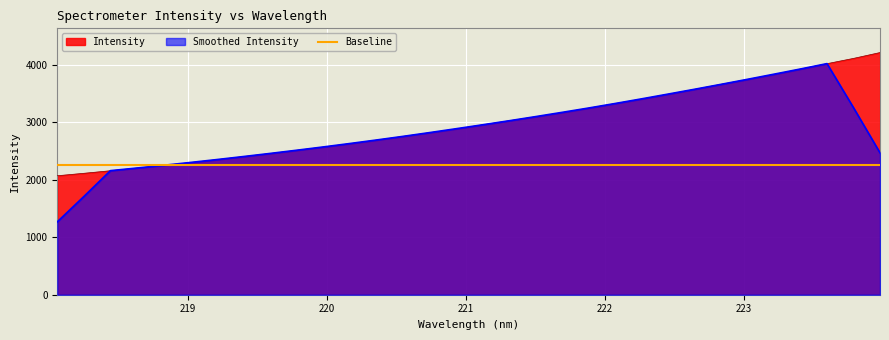

The chart shows a value of 2583.3 at 223.408. True or false?

False